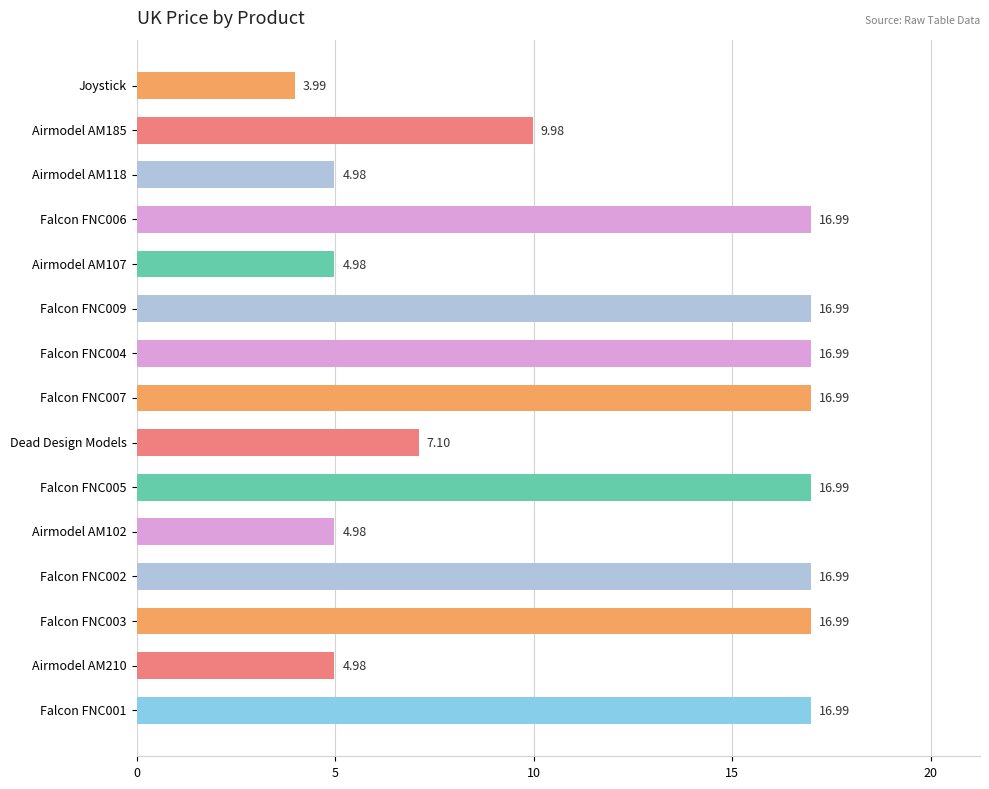

What is the average value?

11.8